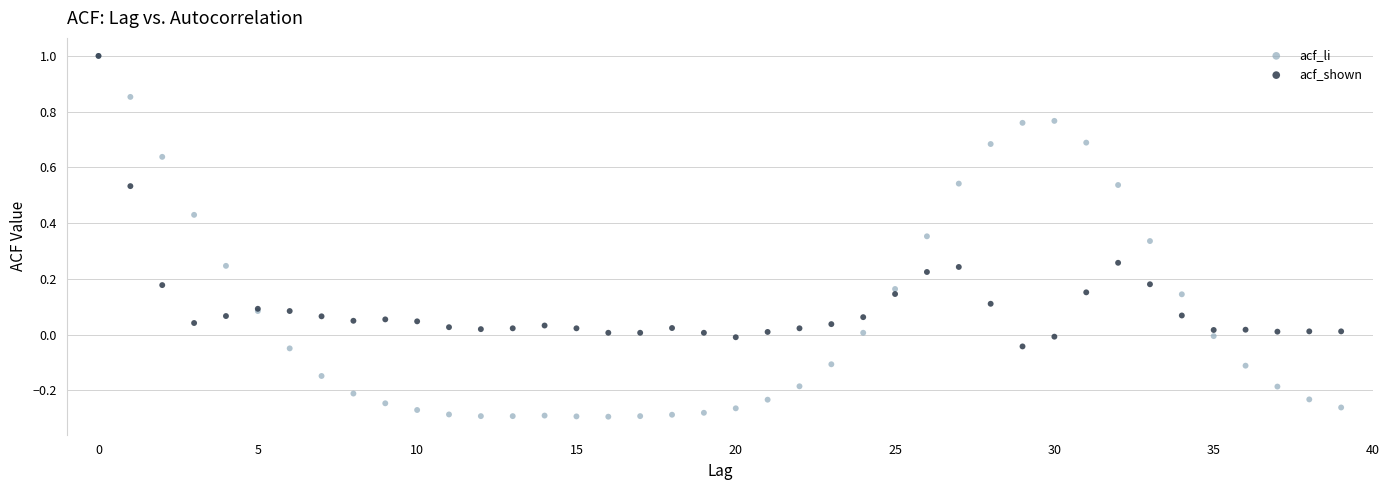

Which series has the largest Y range (max minus min)?

acf_li